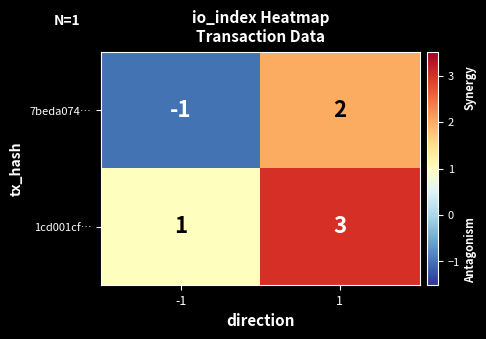

What is the difference between the 7beda074… values at -1 and 1?

3